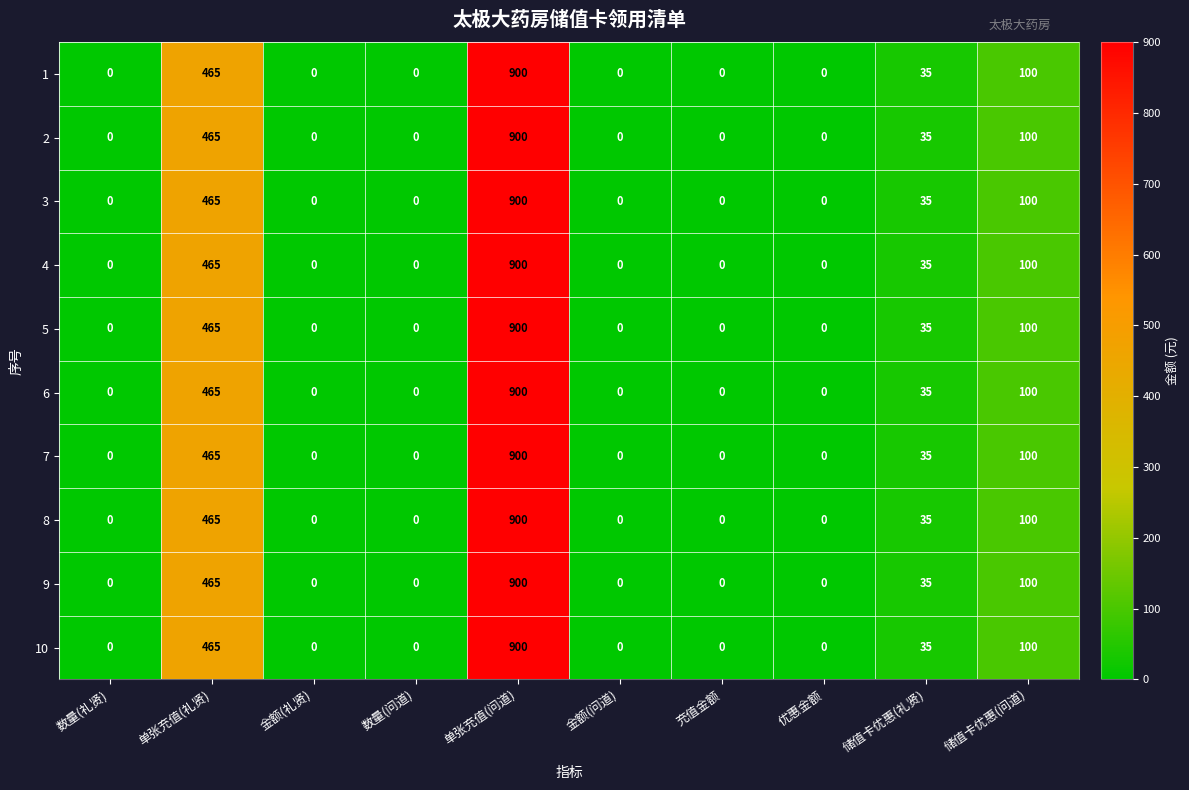

How many data points in 5 are above 0?

4